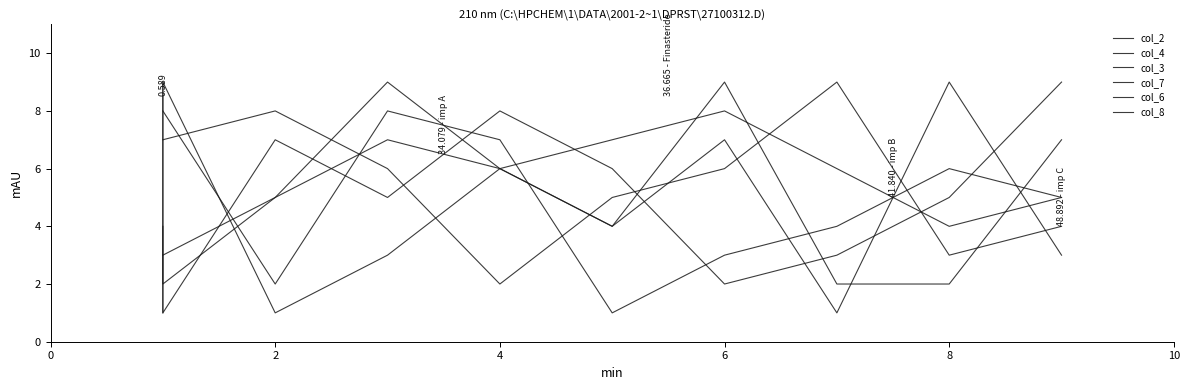

At which label does col_6 reach its minimum?

2